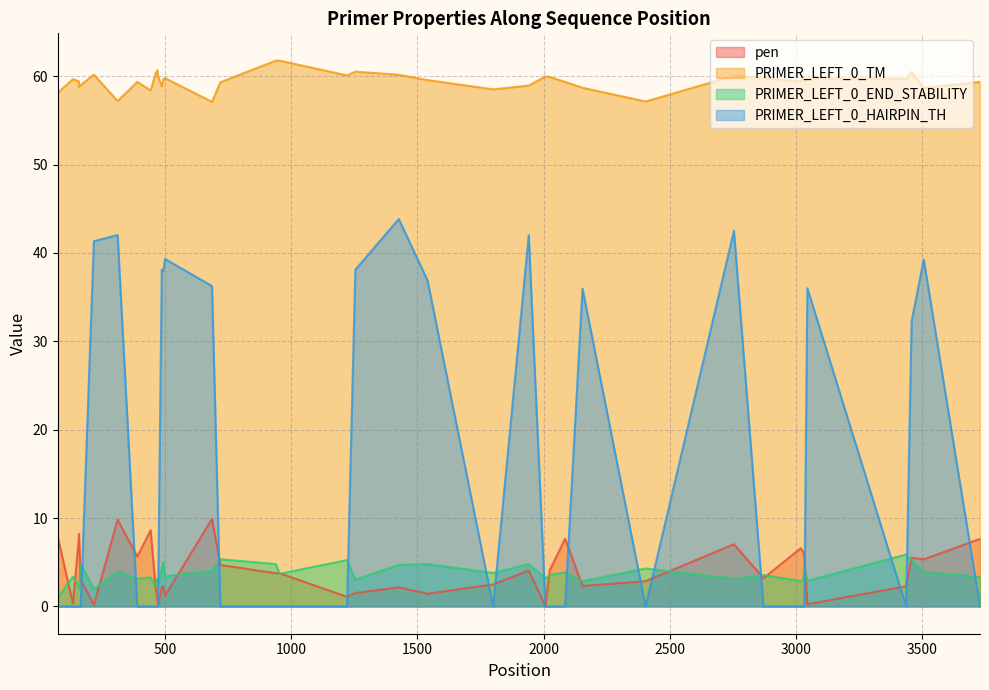

In PRIMER_LEFT_0_END_STABILITY, how many points are higher than both neighbors (excluding endpoints)?

15